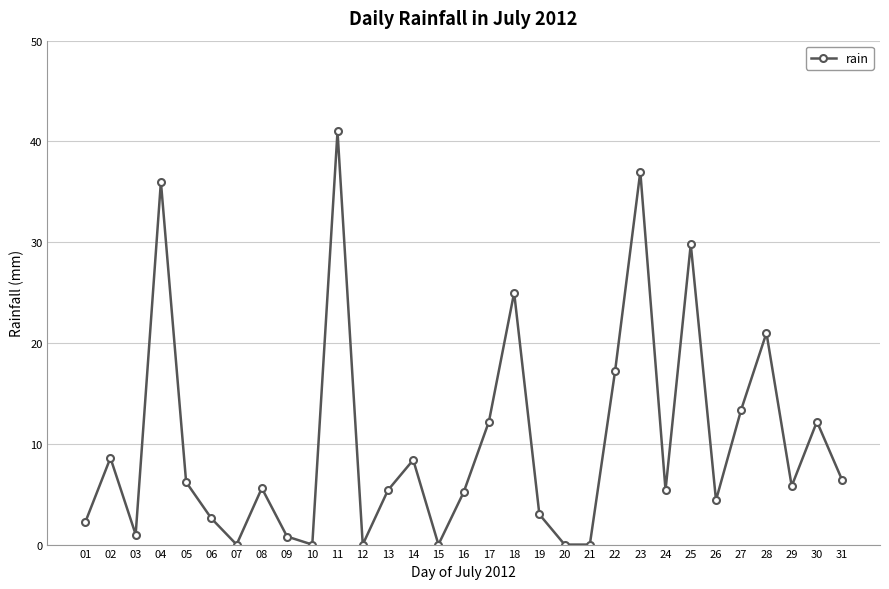

What value does the data have at 14?

8.4